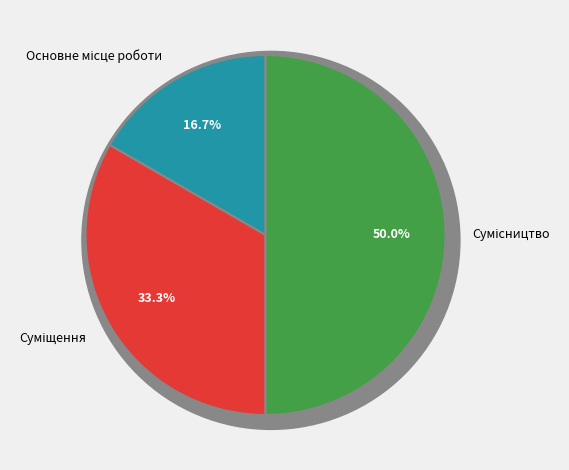

Does any single category account for the majority?

No